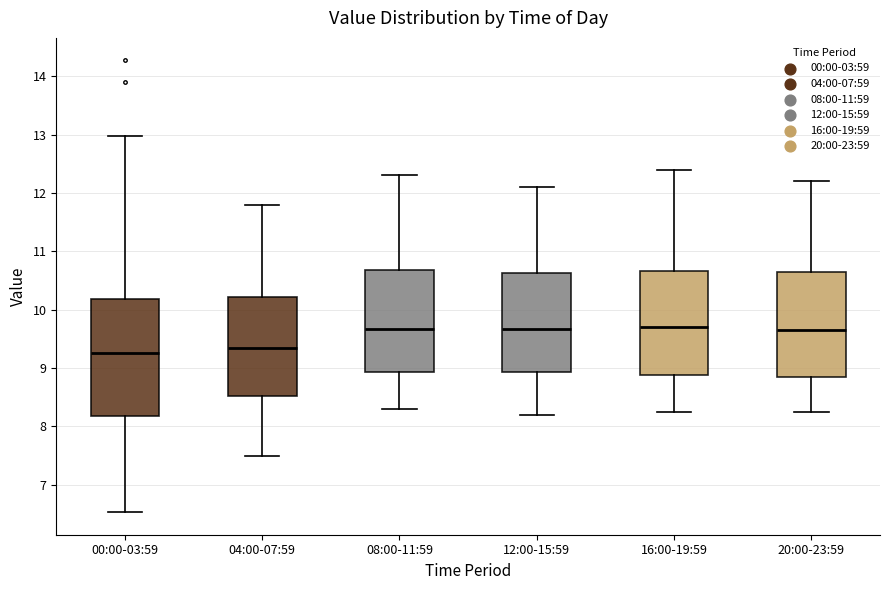

Where is the upper edge of the box for 20:00-23:59 on the y-axis? The values are not printed on the chart, so give them approximately, as read against the axis.

10.6